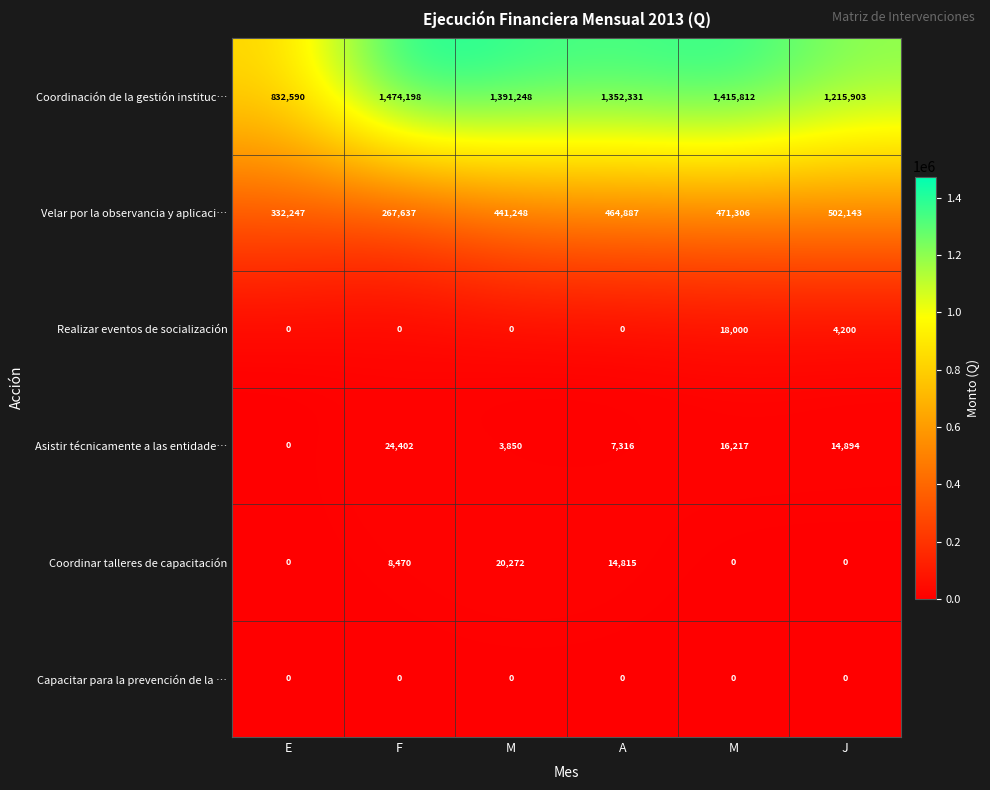

Reading left to right, list all the values displayed in this chart.

Coordinación de la gestión instituc…: E=832590.0	F=1474198.0	M=1391248.0	A=1352331.0	M=1415812.0	J=1215903.0
Velar por la observancia y aplicaci…: E=332247.0	F=267637.0	M=441248.0	A=464887.0	M=471306.0	J=502143.0
Realizar eventos de socialización: E=0.0	F=0.0	M=0.0	A=0.0	M=18000.0	J=4200.0
Asistir técnicamente a las entidade…: E=0.0	F=24402.0	M=3850.0	A=7316.0	M=16217.0	J=14894.0
Coordinar talleres de capacitación: E=0.0	F=8470.0	M=20272.0	A=14815.0	M=0.0	J=0.0
Capacitar para la prevención de la …: E=0.0	F=0.0	M=0.0	A=0.0	M=0.0	J=0.0